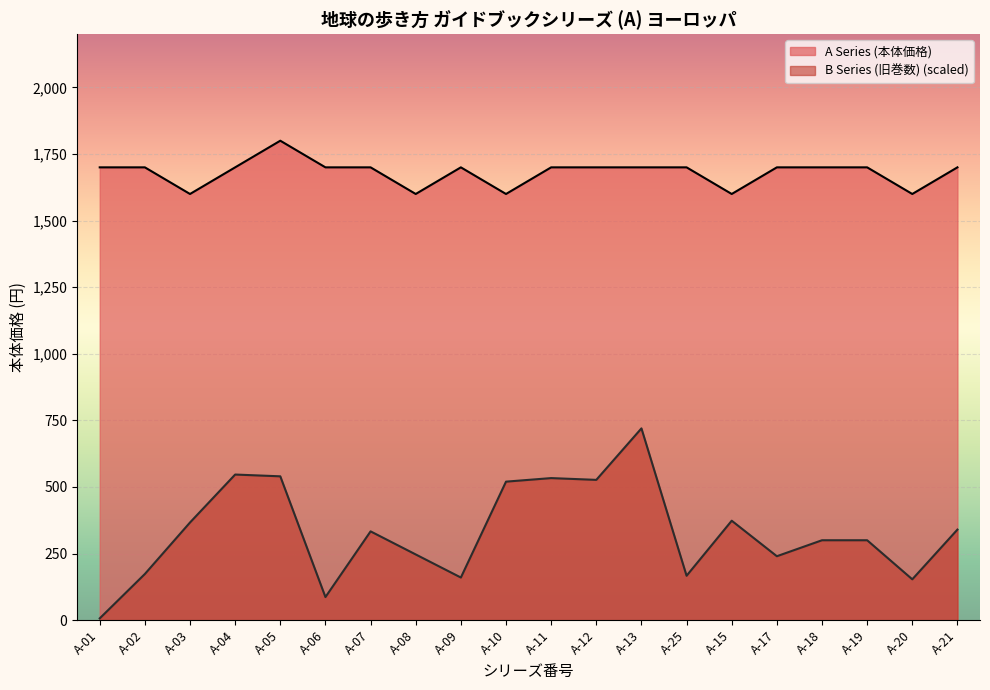

At how many categories does at least one series exceed 267?

20